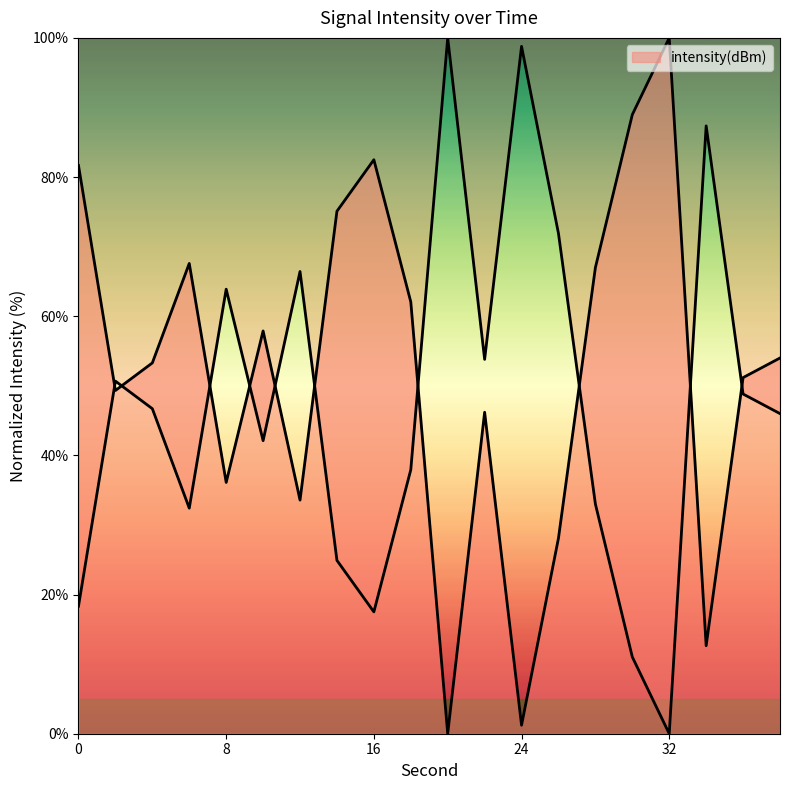

What is the change in value from 30 to 32?

+11.0